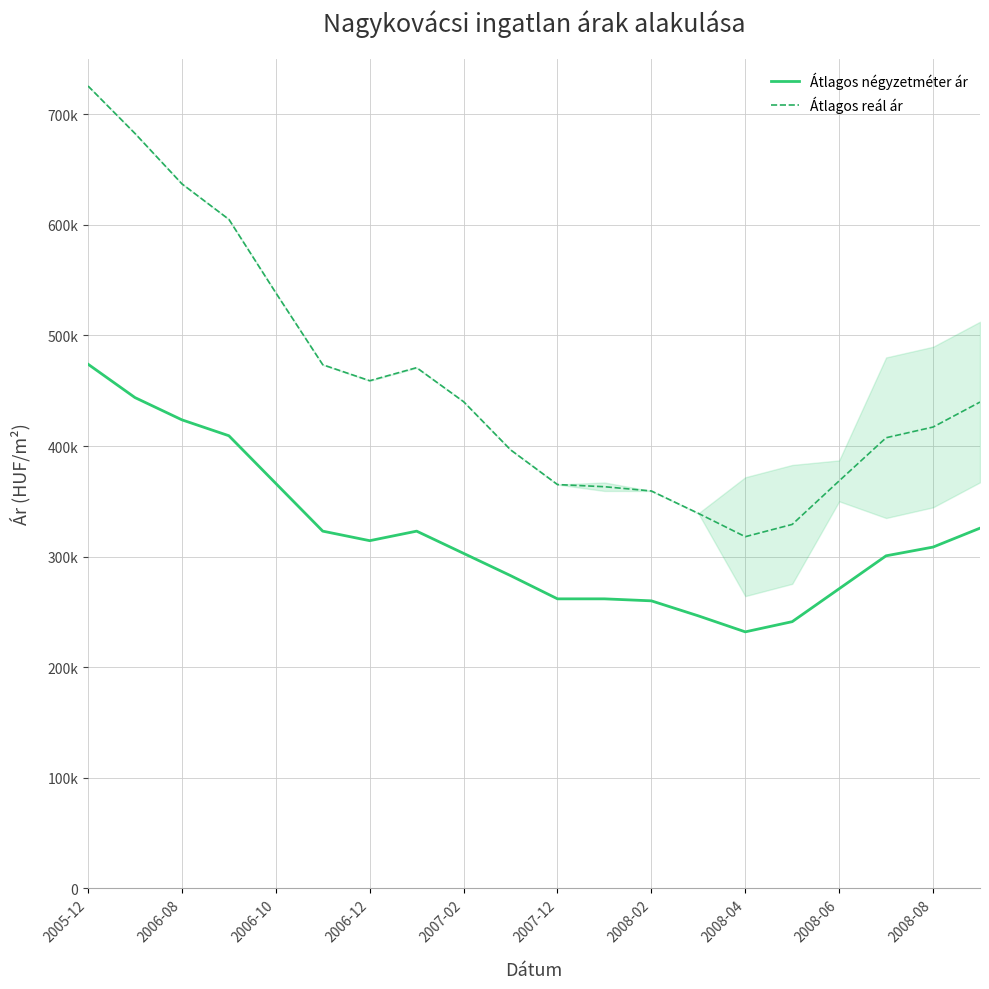

At which label does Átlagos négyzetméter ár reach its minimum?

2008-04